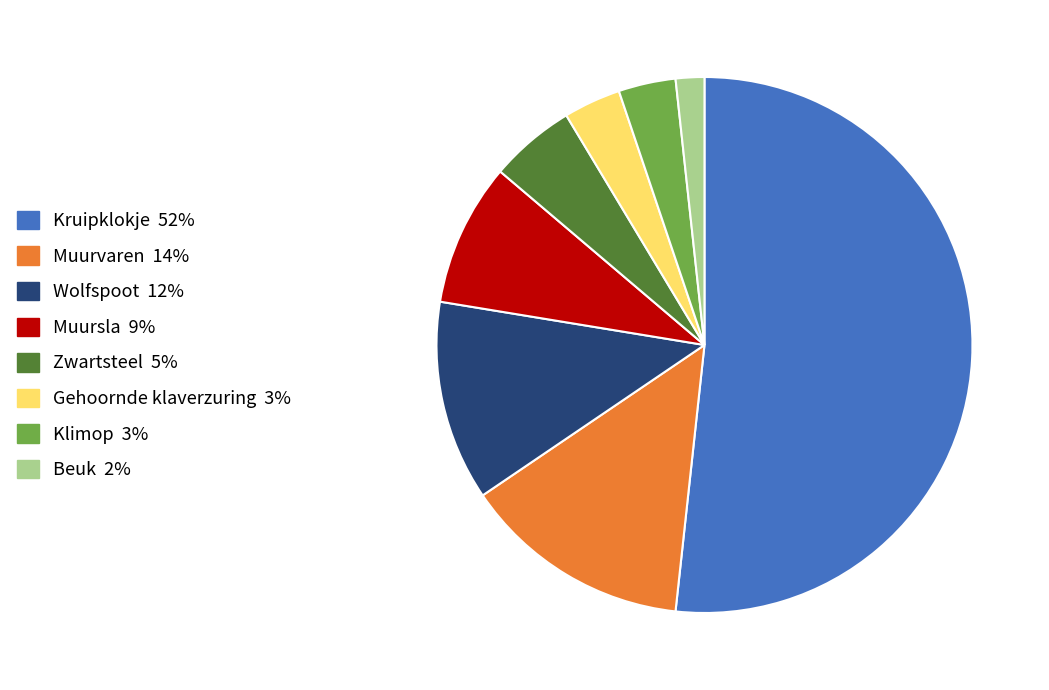

The Beuk slice represents 2% of the pie. True or false?

True